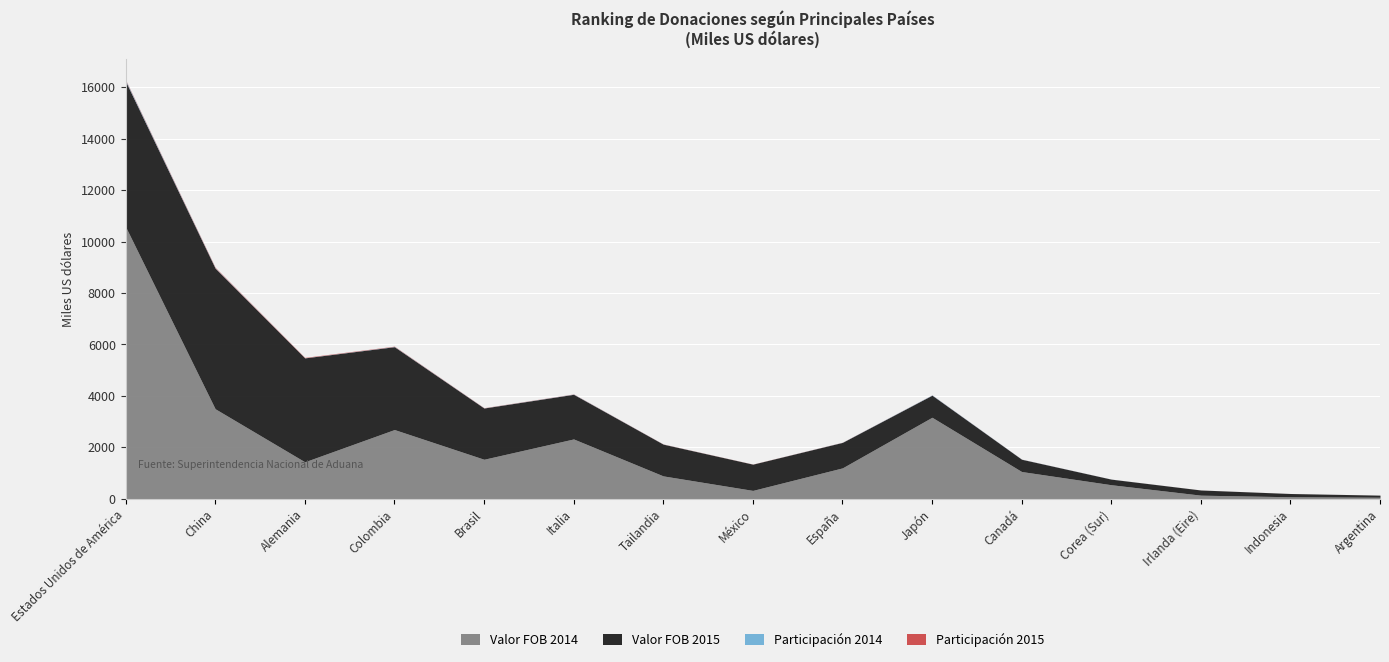

What is the label of the 5th point from the right?

Canadá